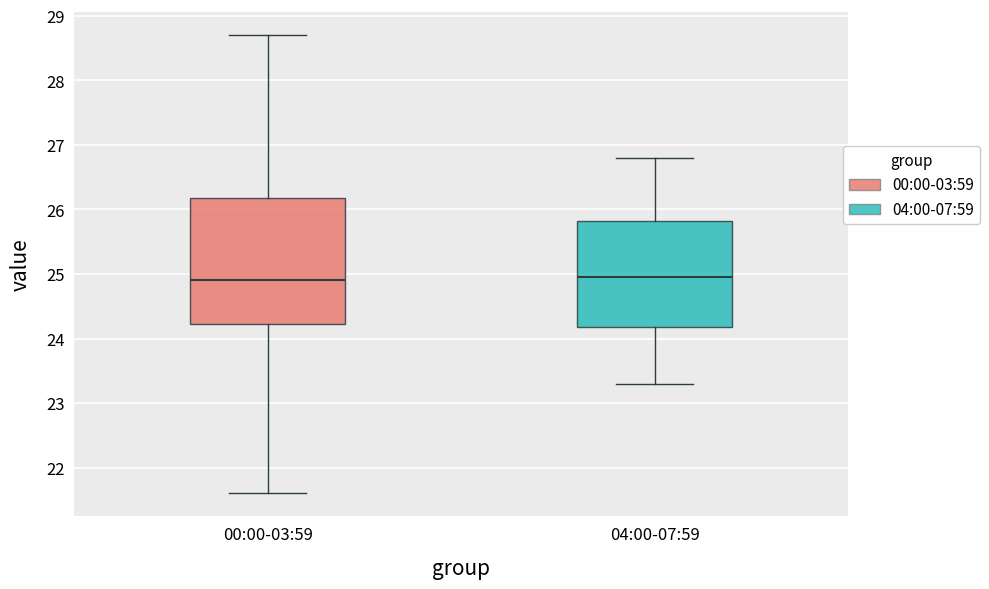

Reading left to right, read every box against the y-axis: the position of its median line, the range the box covers, and the ends of its whiskers. The values are not printed on the chart, so give them approximately, as read against the axis.

00:00-03:59: median 24.9, box 24.2 to 26.2, whiskers 21.6 to 28.7
04:00-07:59: median 25.0, box 24.2 to 25.8, whiskers 23.3 to 26.8